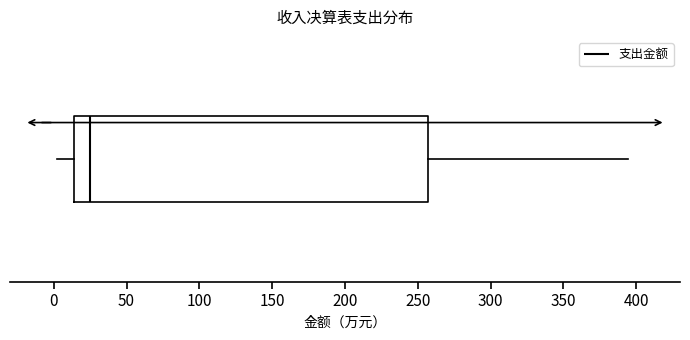

Read this box plot against the x-axis: the position of the median line, the range covered by the box, and the ends of both whiskers. The values are not printed on the chart, so give them approximately, as read against the axis.

median 25, box 15 to 255, whiskers 0 to 395